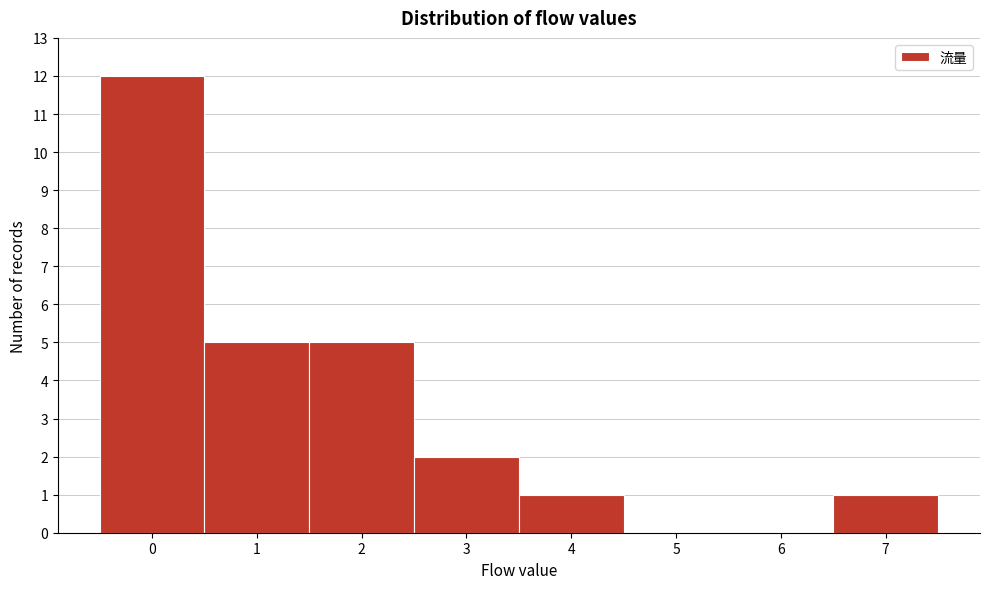

Reading left to right, extract all data points from this chart.

0=12	1=5	2=5	3=2	4=1	5=0	6=0	7=1